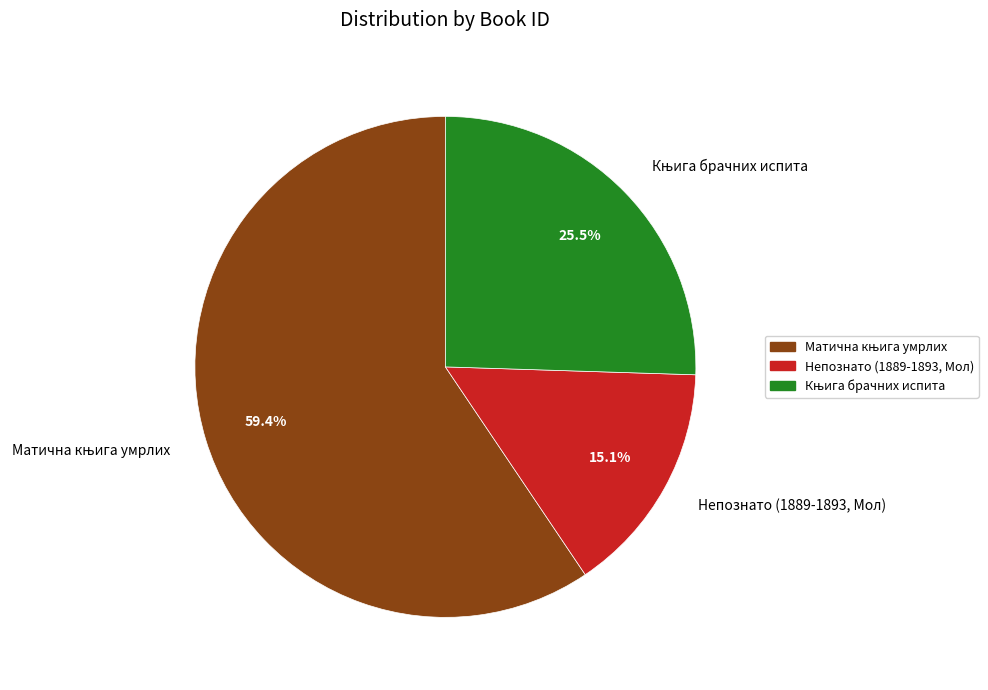

Is there a majority slice in this chart?

Yes